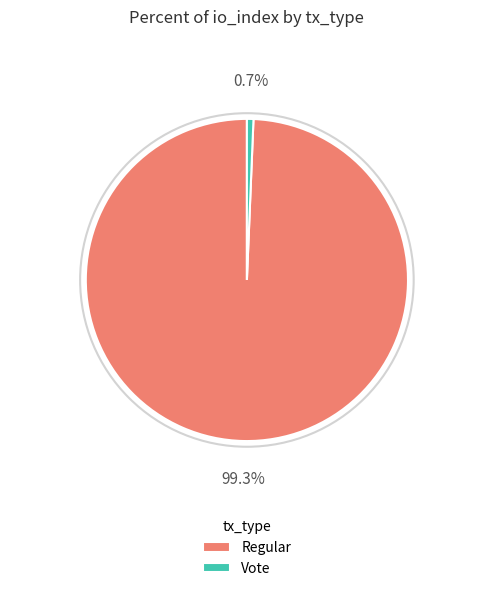

Do Vote and Regular together represent more than half of the pie?

Yes